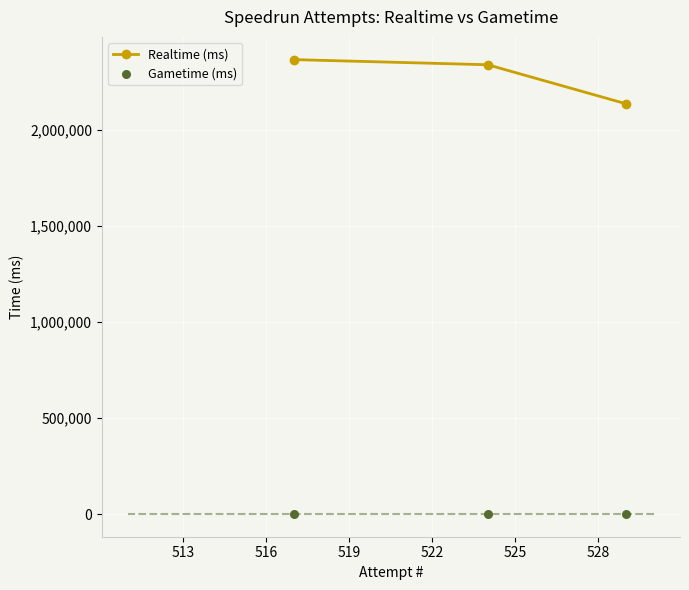

Which series has the largest Y range (max minus min)?

Realtime (ms)